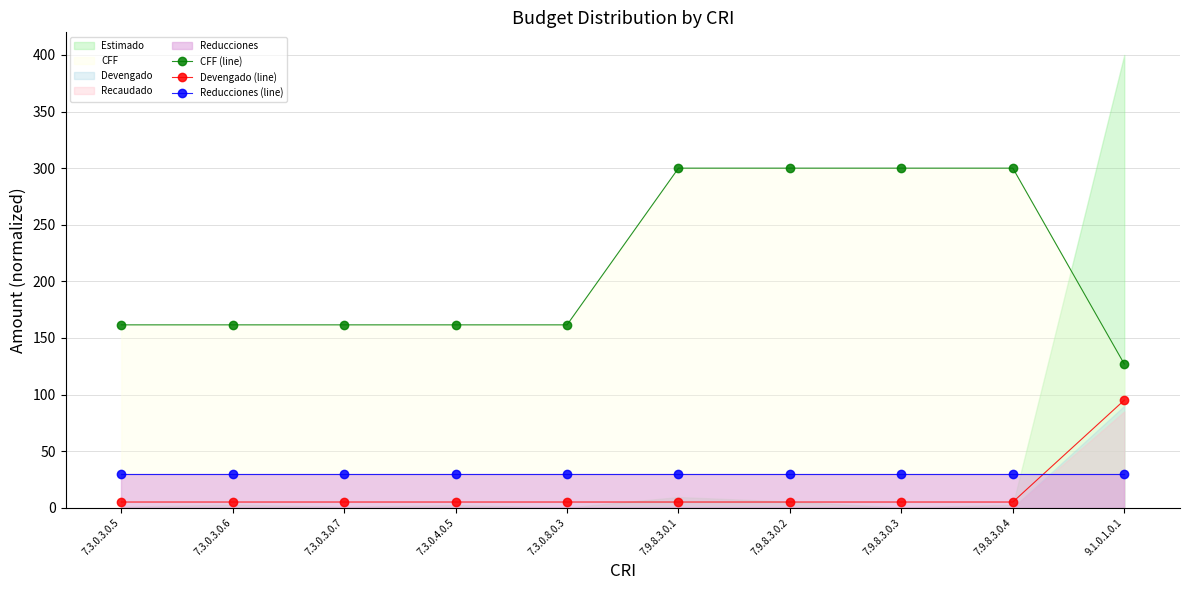

Which category has the lowest value in the Devengado (line) series?

7.3.0.3.0.5